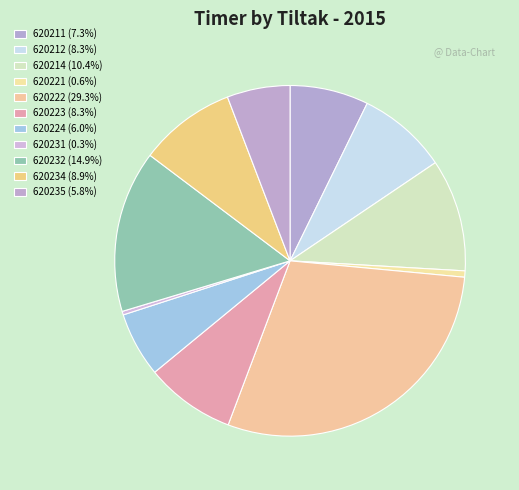

Which category has the biggest portion of the pie?

620222